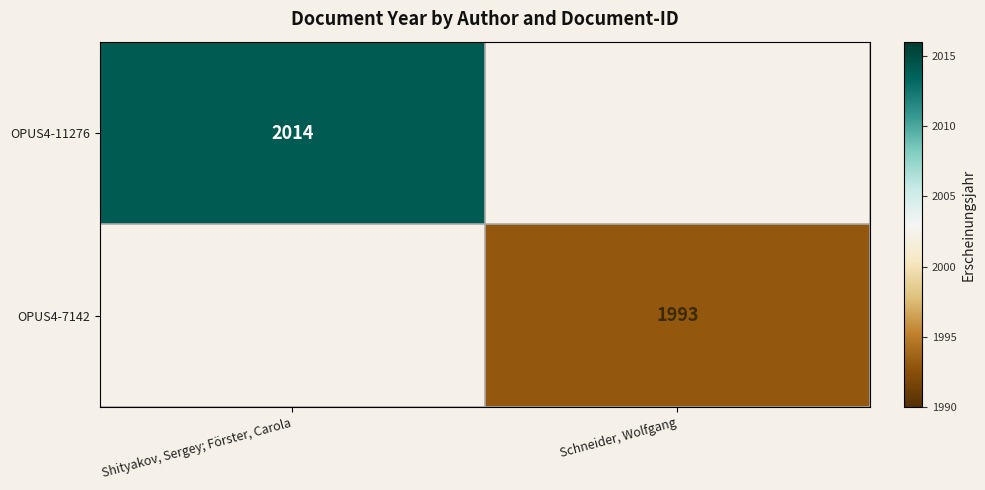

At how many categories does at least one series exceed 2001?

1